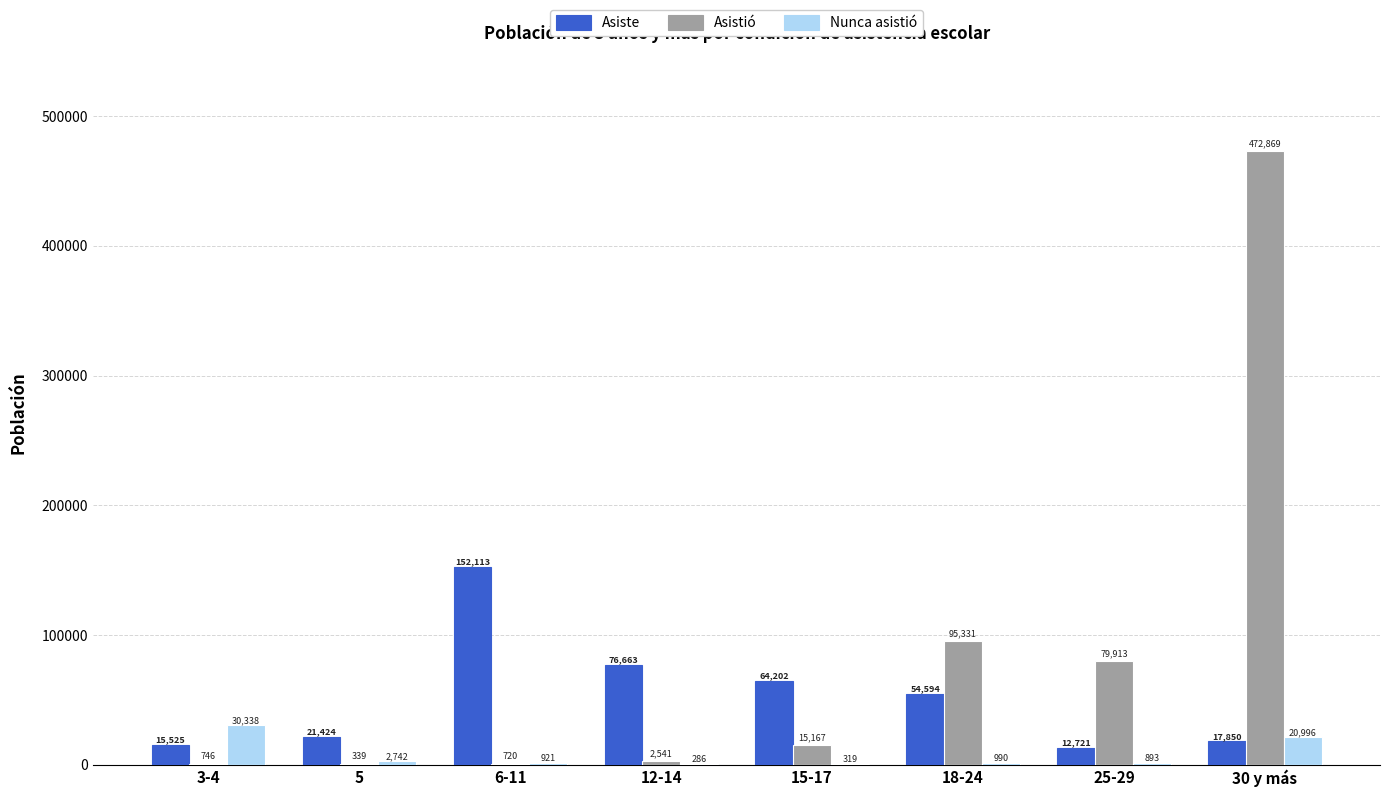

What is the sum of the Asiste values at 3-4 and 18-24?

70119